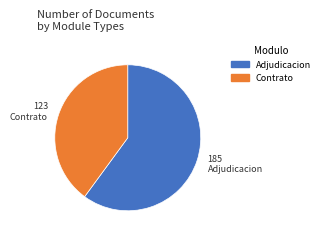

Is there any slice that represents more than half of the pie?

Yes